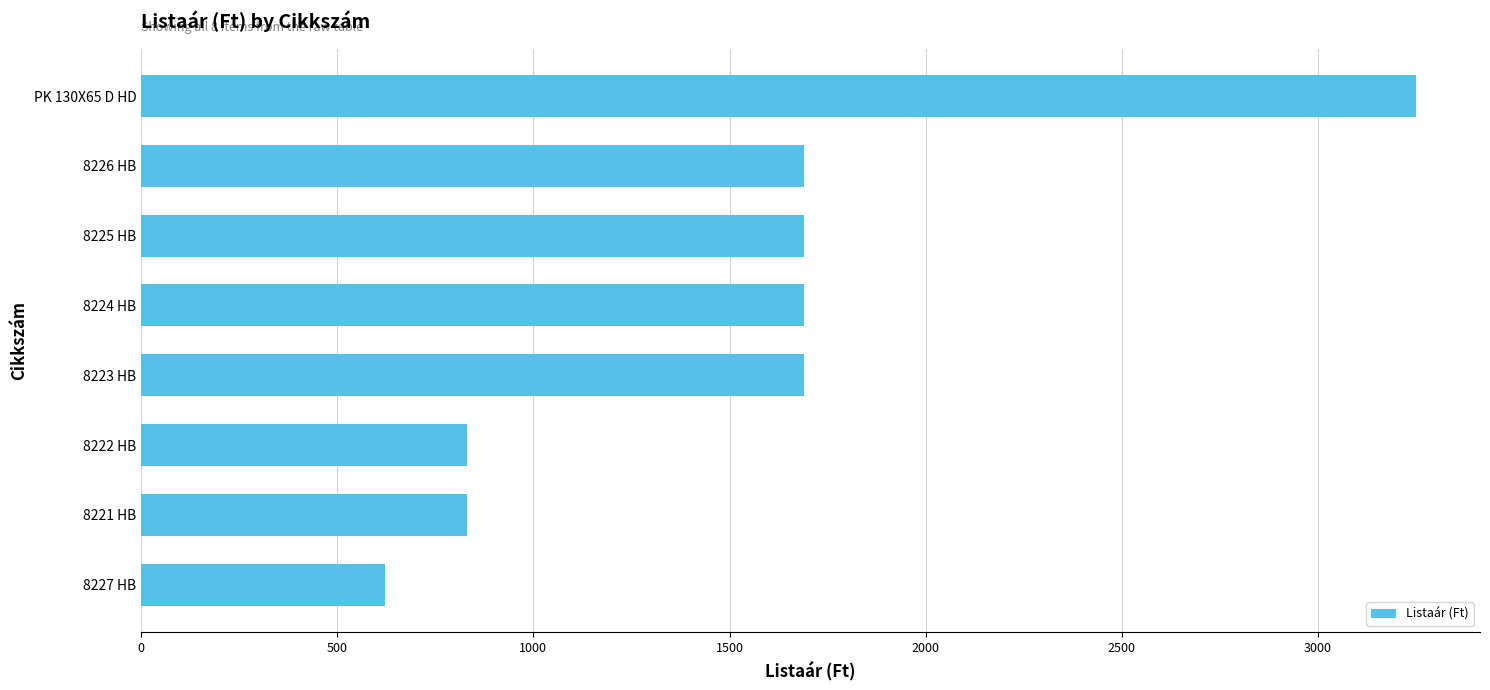

Which category has the highest value across all series?

PK 130X65 D HD